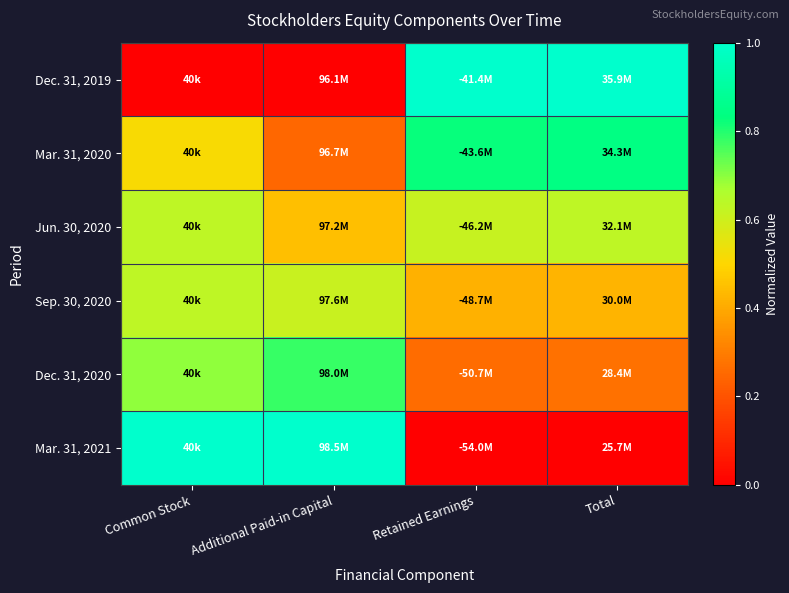

At which category is the sum across all series the highest?

Common Stock